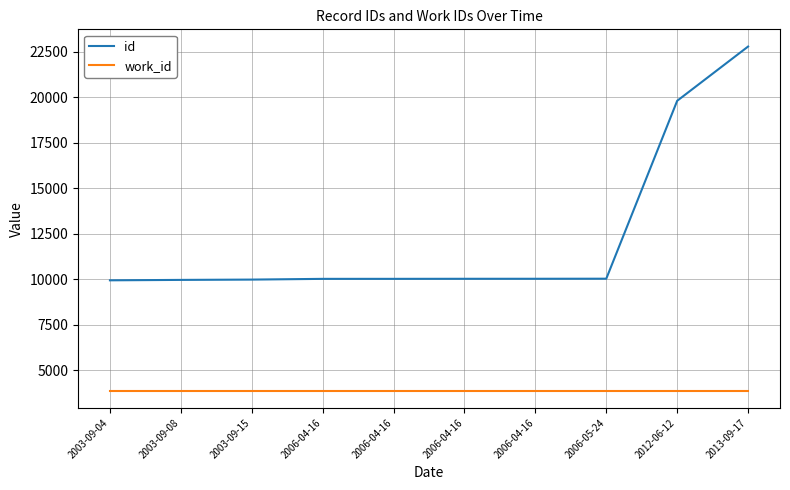

Does the chart have visible grid lines?

Yes